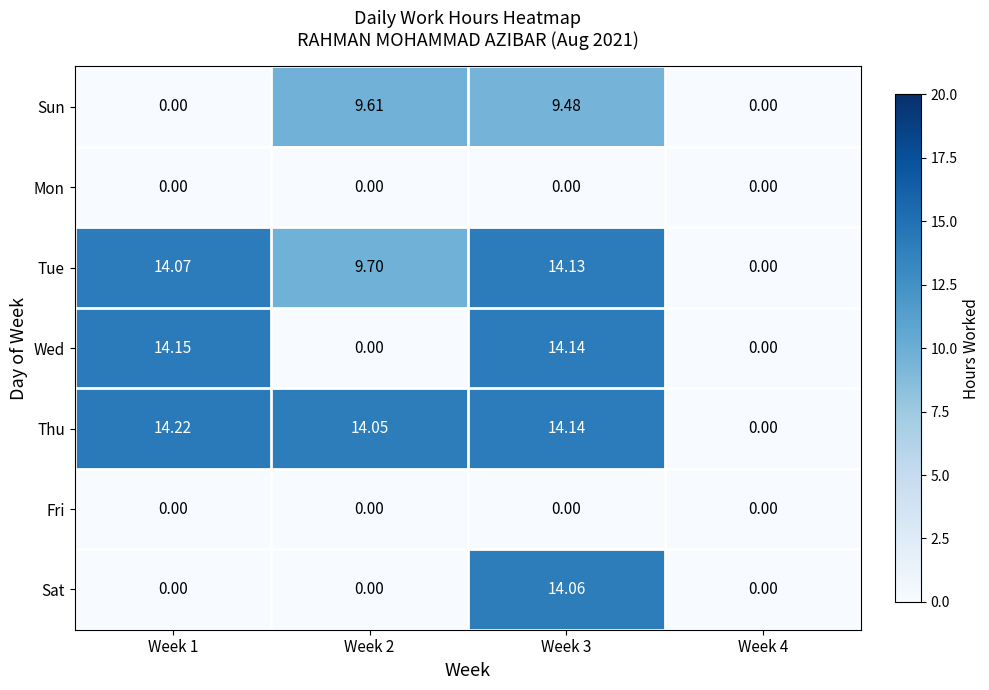

How many positive values does the Tue series have?

3